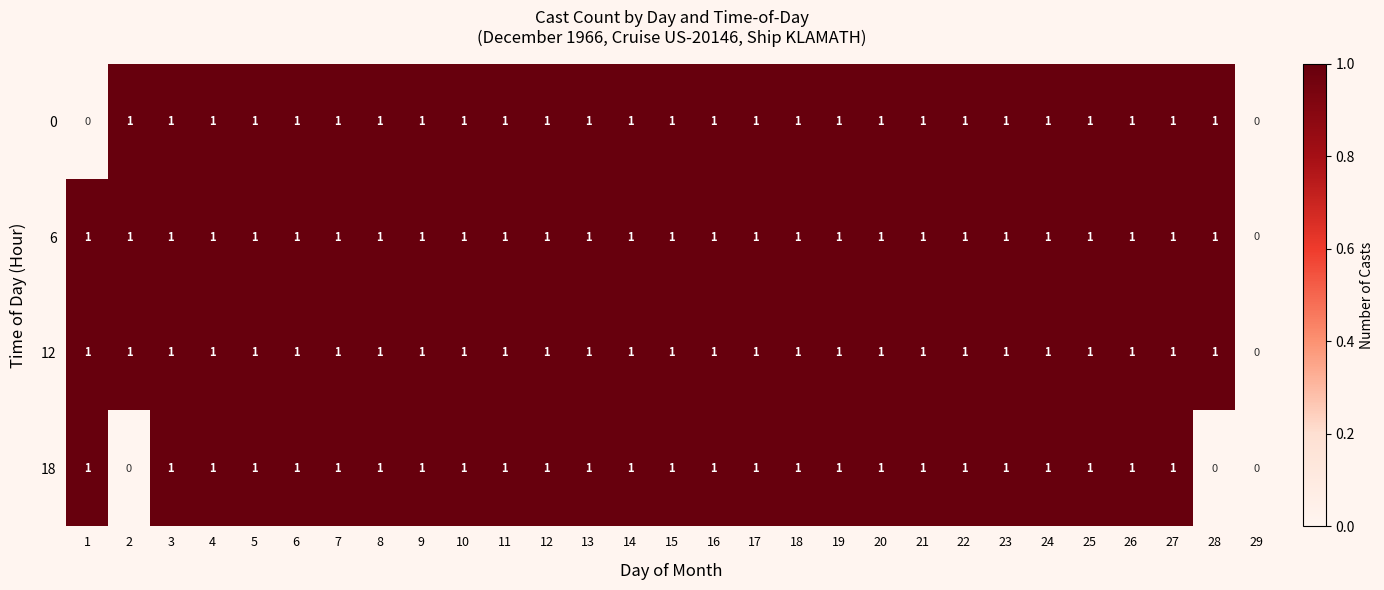

What is the total value across all series at 16?

4